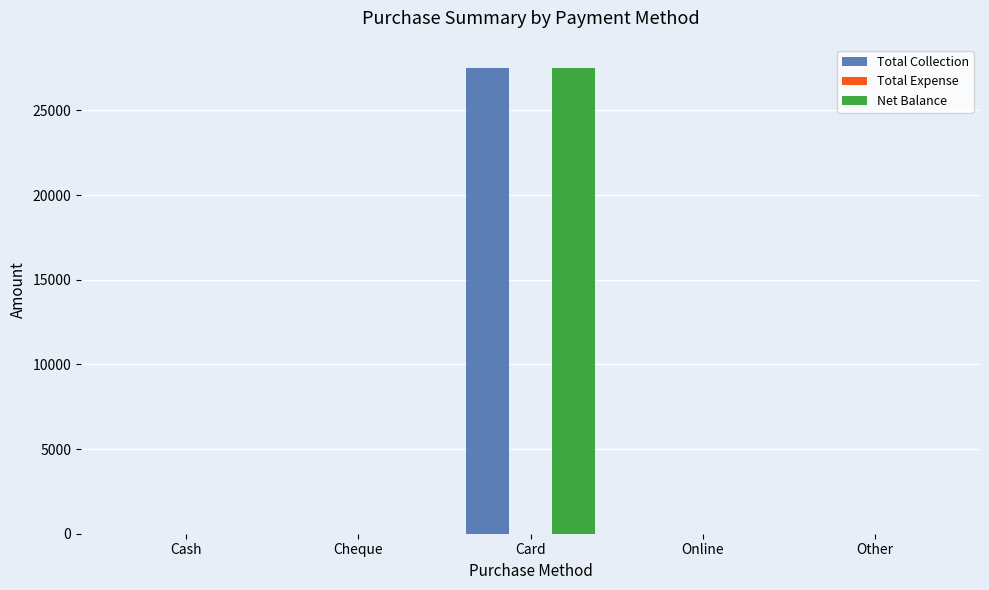

Is it true that Net Balance equals 0 at Other?

True